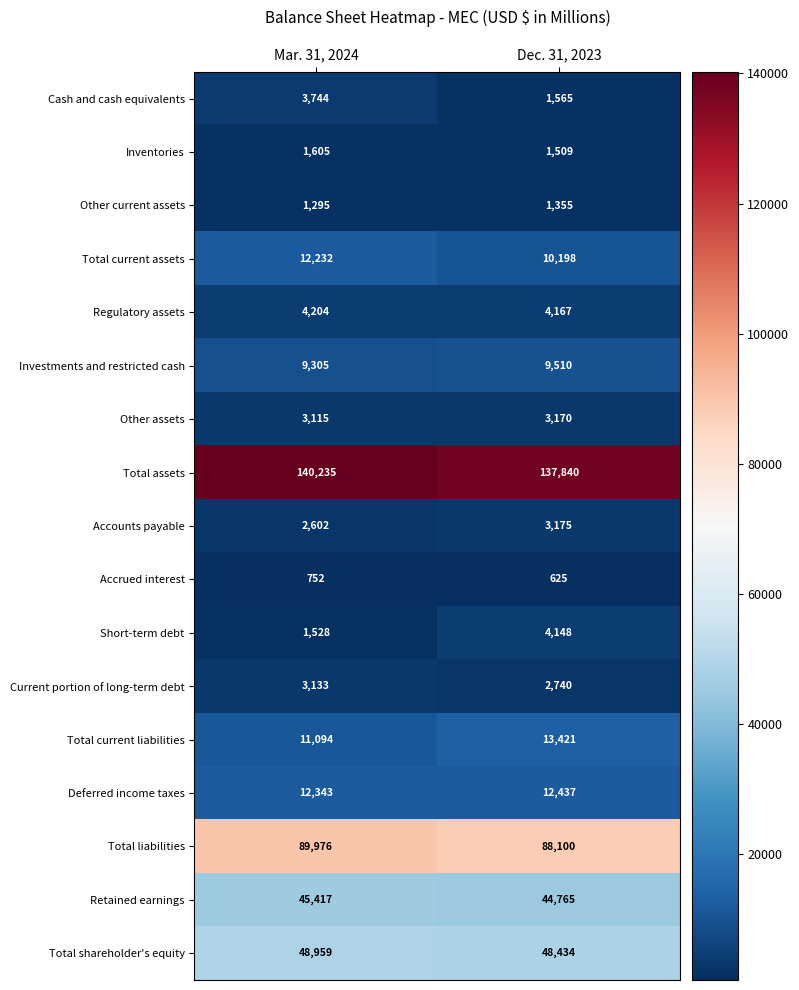

What is the smallest value displayed?

625